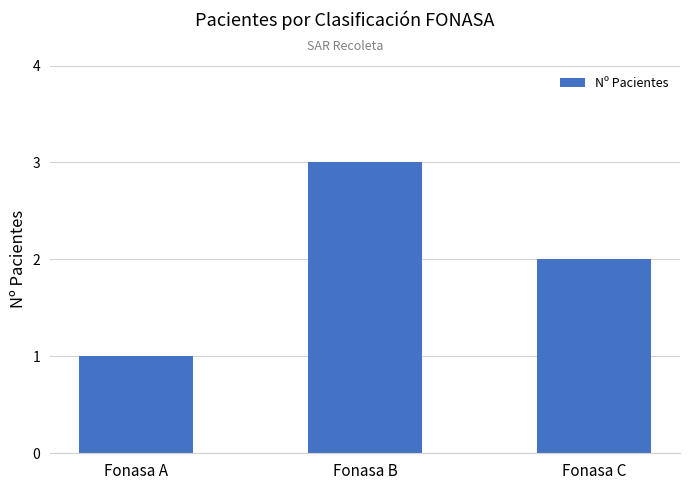

Between Fonasa C and Fonasa A, which is larger?

Fonasa C